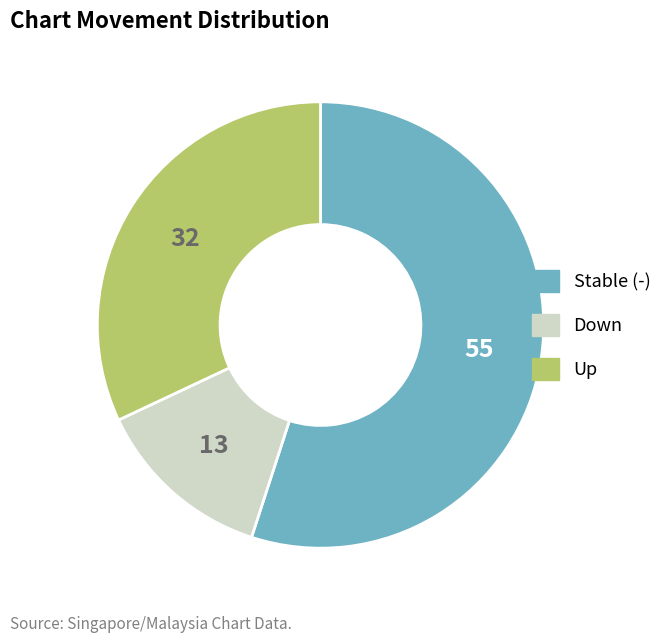

Is there any slice that represents more than half of the pie?

Yes